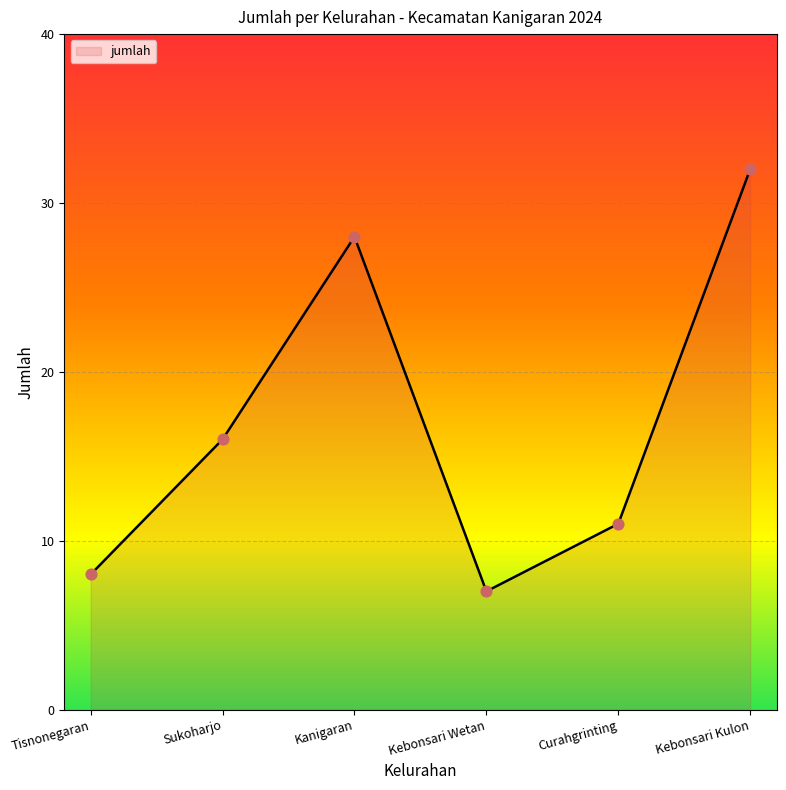

Approximately how many times larger is the value at Sukoharjo compared to Curahgrinting?

1.5